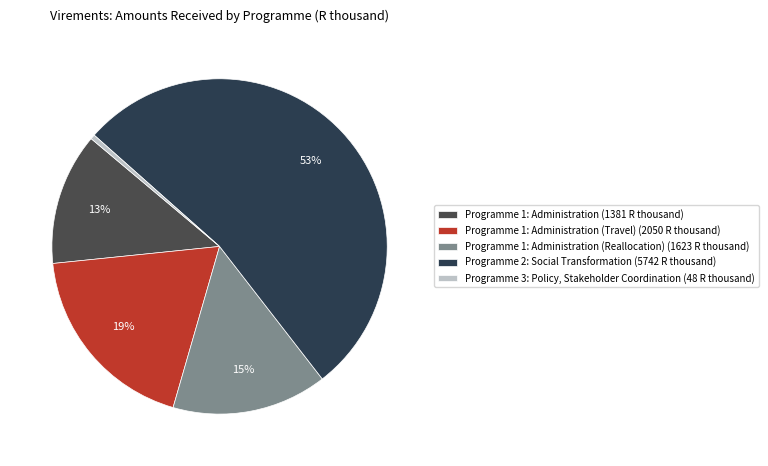

Count the number of slices in the pie.

5